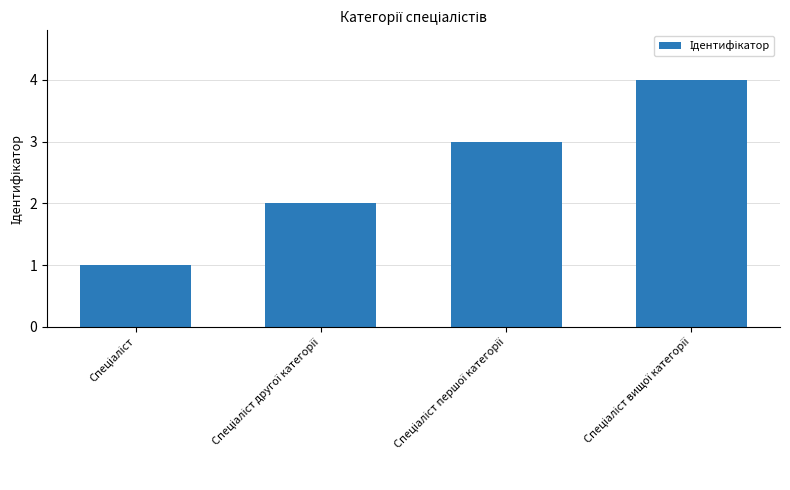

What is the sum of all values?

10